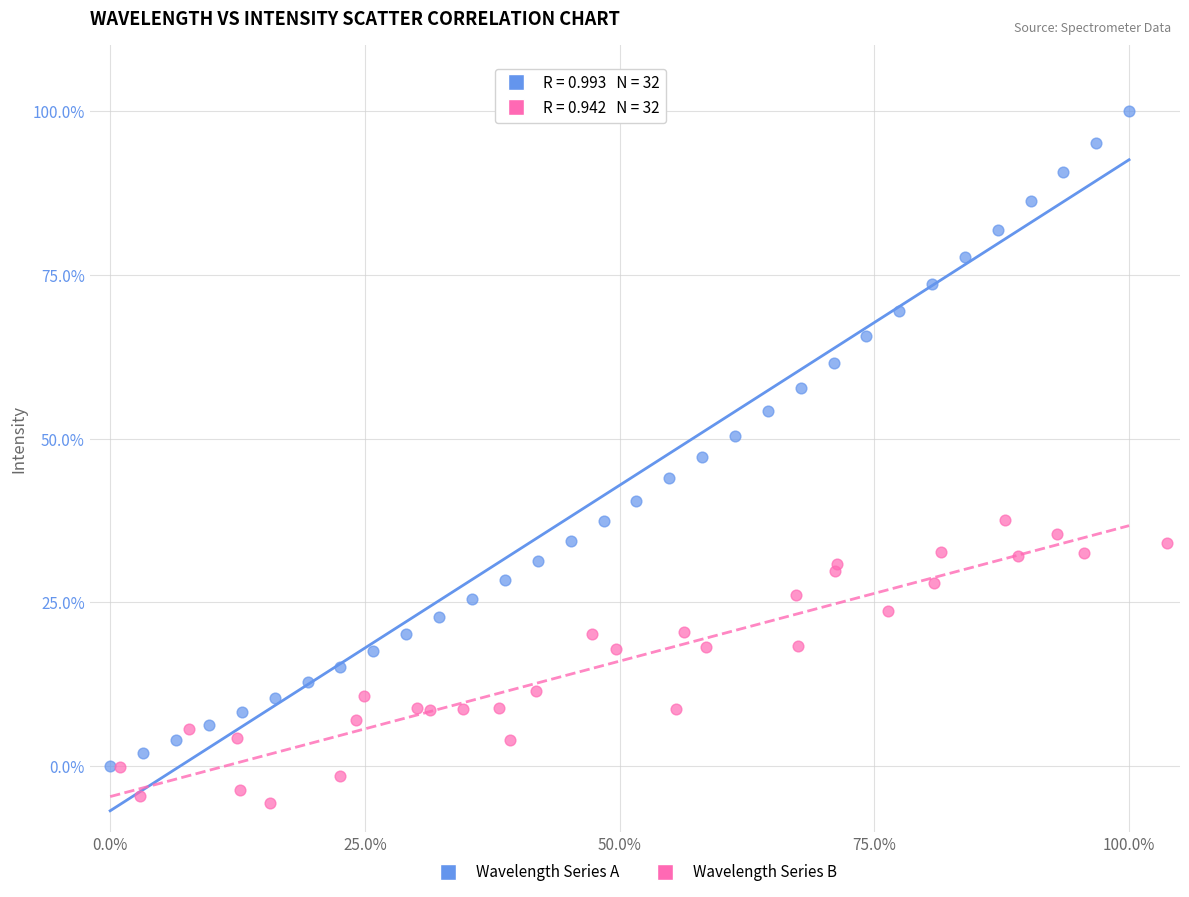

Which series has the largest Y range (max minus min)?

Wavelength Series A